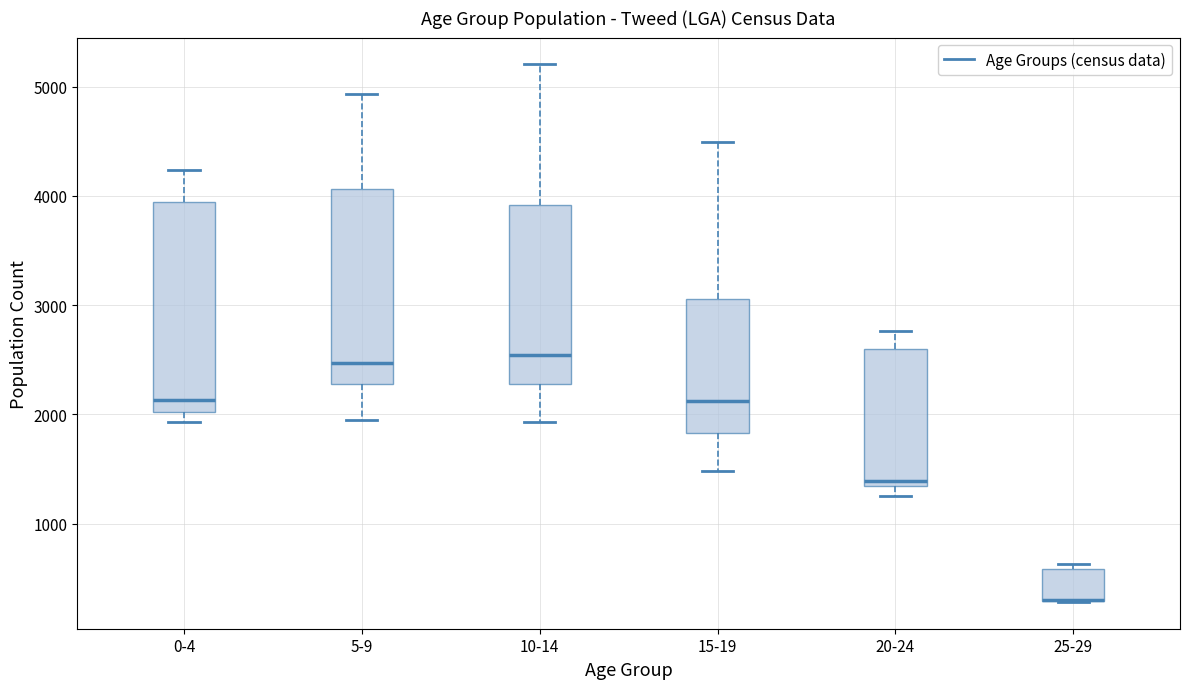

Reading left to right, transcribe this box plot: for each box, give where its median line is, the range the box spans, and where its two whiskers end, as read against the y-axis. The values are not printed on the chart, so give them approximately, as read against the axis.

0-4: median 2100, box 2000 to 3900, whiskers 1900 to 4200
5-9: median 2500, box 2300 to 4100, whiskers 1900 to 4900
10-14: median 2500, box 2300 to 3900, whiskers 1900 to 5200
15-19: median 2100, box 1800 to 3100, whiskers 1500 to 4500
20-24: median 1400, box 1300 to 2600, whiskers 1300 (just below the box's lower edge) to 2800
25-29: median 300 (drawn on the box's lower edge), box 300 to 600, whiskers 300 to 600 (just above the box's upper edge)